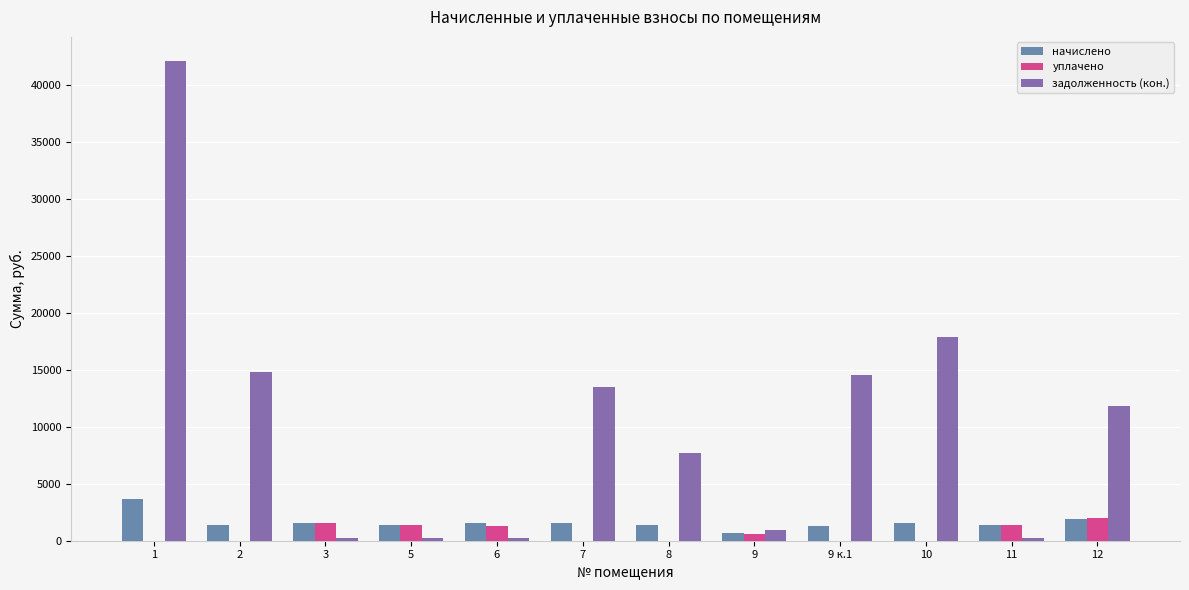

What is the highest value of the начислено series?

3637.9